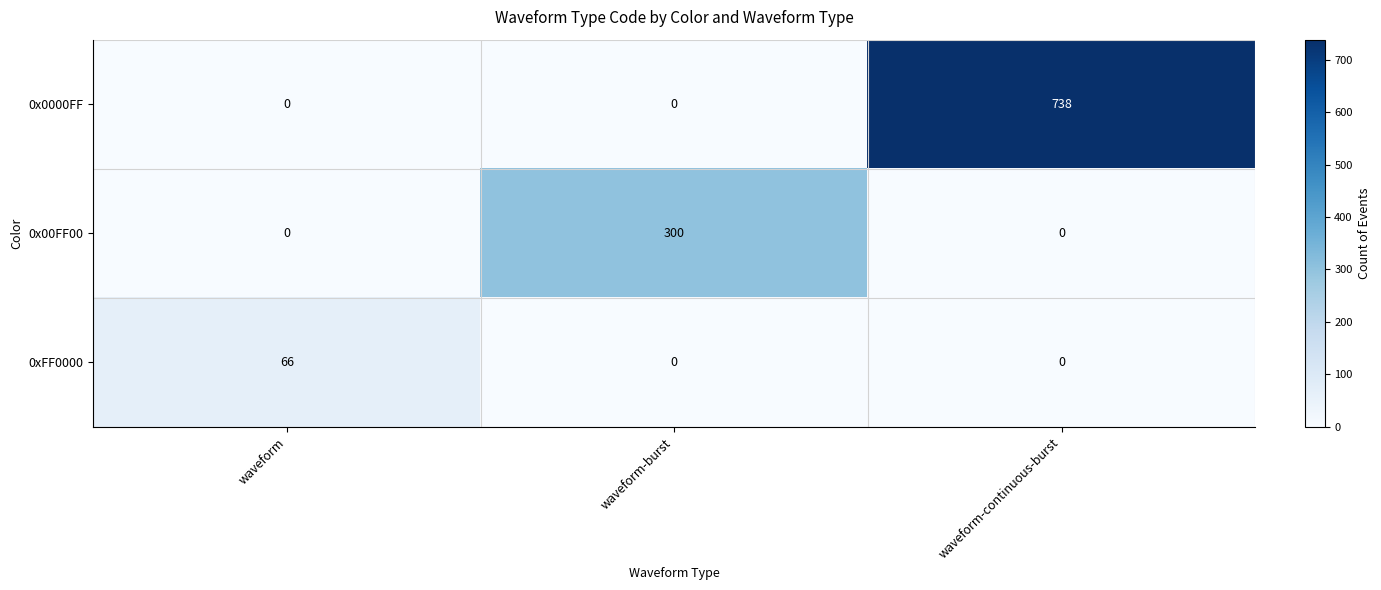

Which series has the largest total across all categories?

0x0000FF